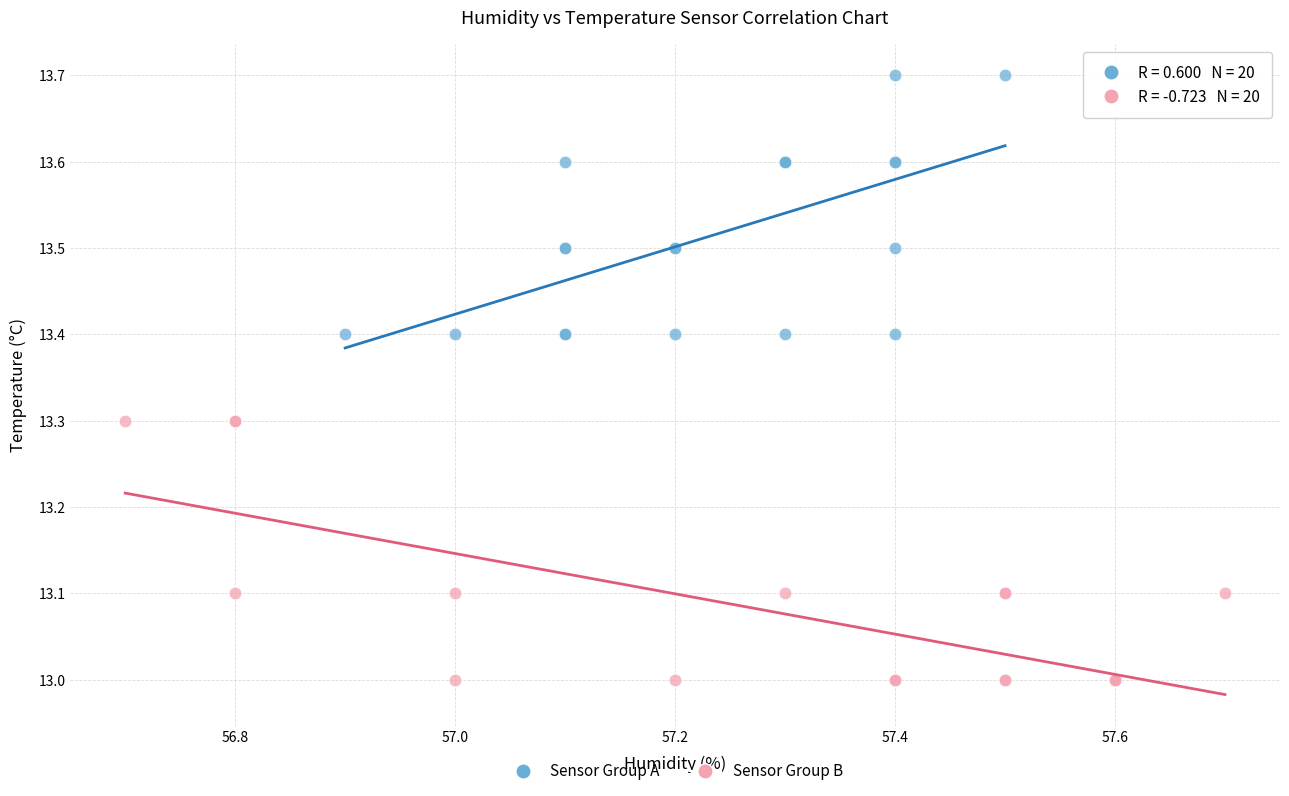

Which series reaches the maximum Y coordinate?

Sensor Group A